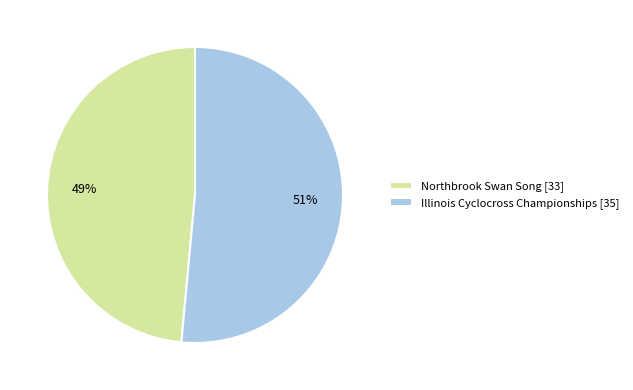

How many slices are in this pie chart?

2